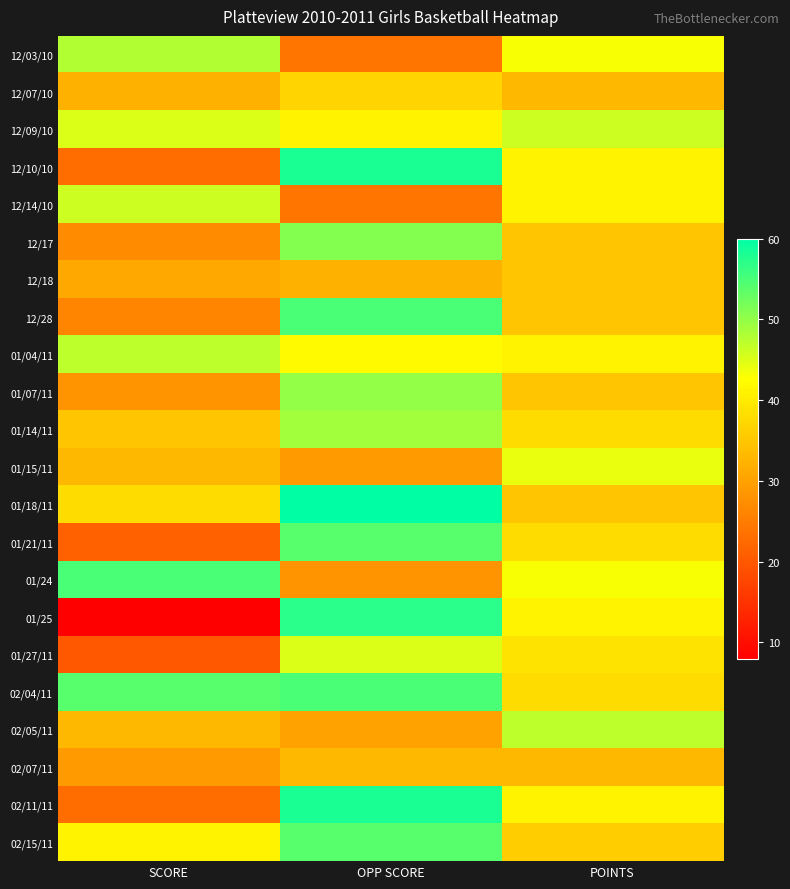

At POINTS, list the series in order from largest to smallest.

02/05/11, 12/09/10, 01/15/11, 12/03/10, 01/24, 12/10/10, 12/14/10, 01/04/11, 01/25, 02/11/11, 01/27/11, 01/14/11, 01/21/11, 02/04/11, 02/15/11, 12/17, 12/18, 12/28, 01/07/11, 01/18/11, 12/07/10, 02/07/11